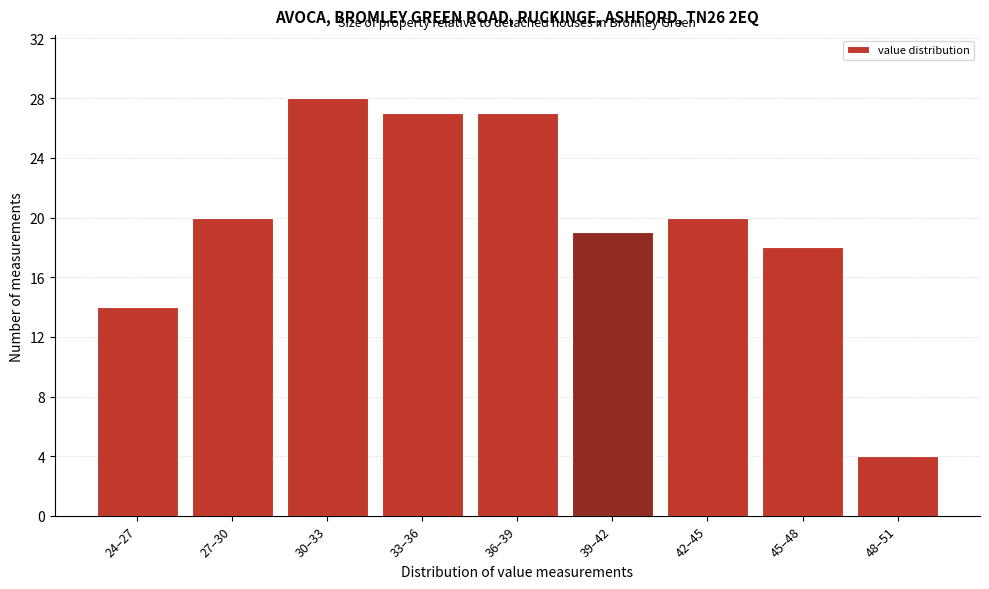

Reading right to left, extract all data points from this chart.

4	18	20	19	27	27	28	20	14